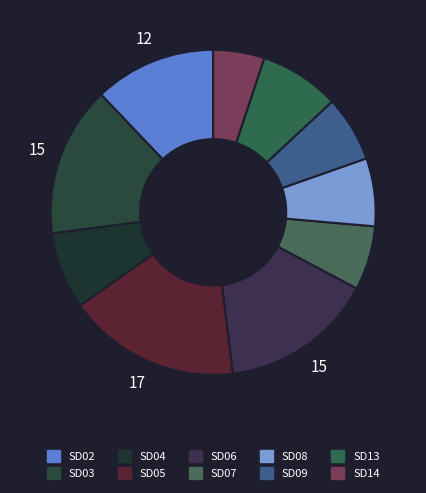

To the nearest percent, what is the average slice percentage?

10%